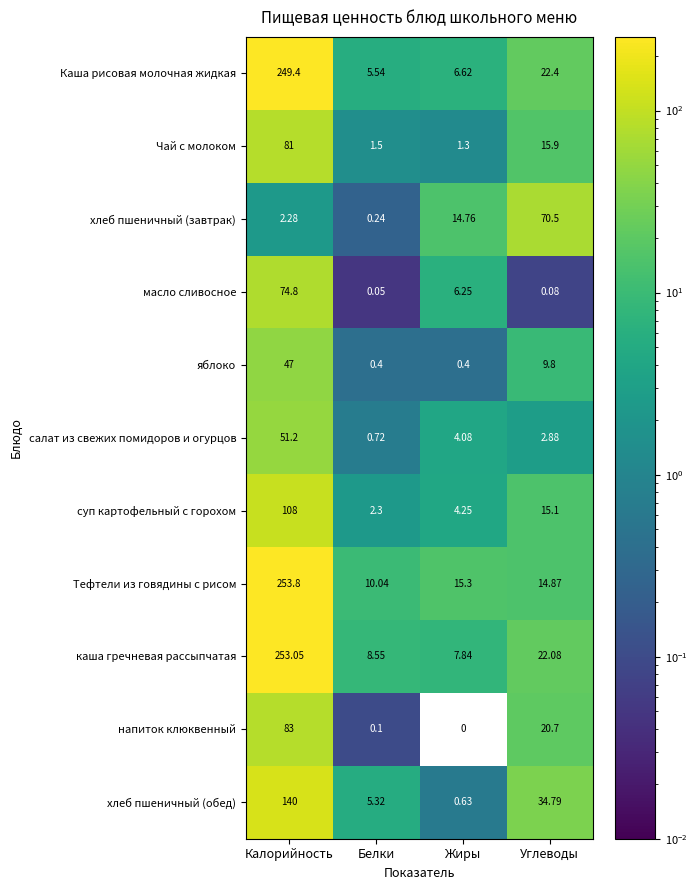

How many categories are shown in the chart?

4